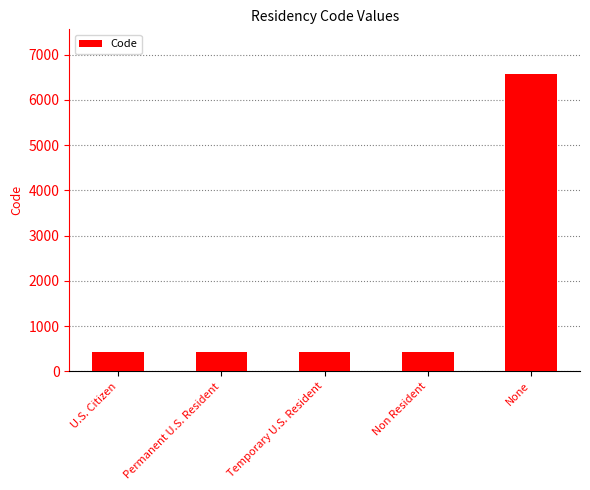

What is the approximate value at U.S. Citizen?

432